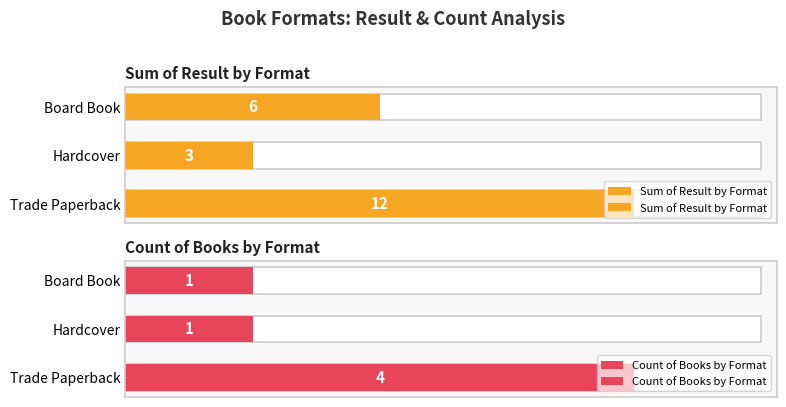

Rank the series by their maximum value, from highest to lowest.

Sum of Result by Format, Count of Books by Format